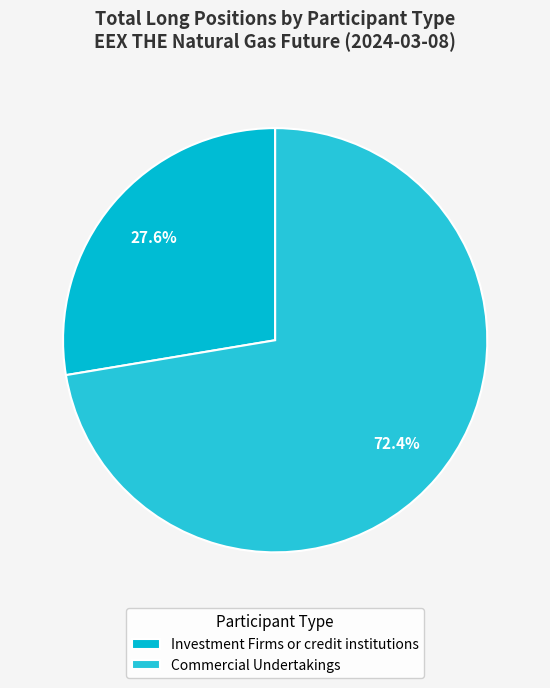

To the nearest percent, what percentage of the pie is Commercial Undertakings?

72%